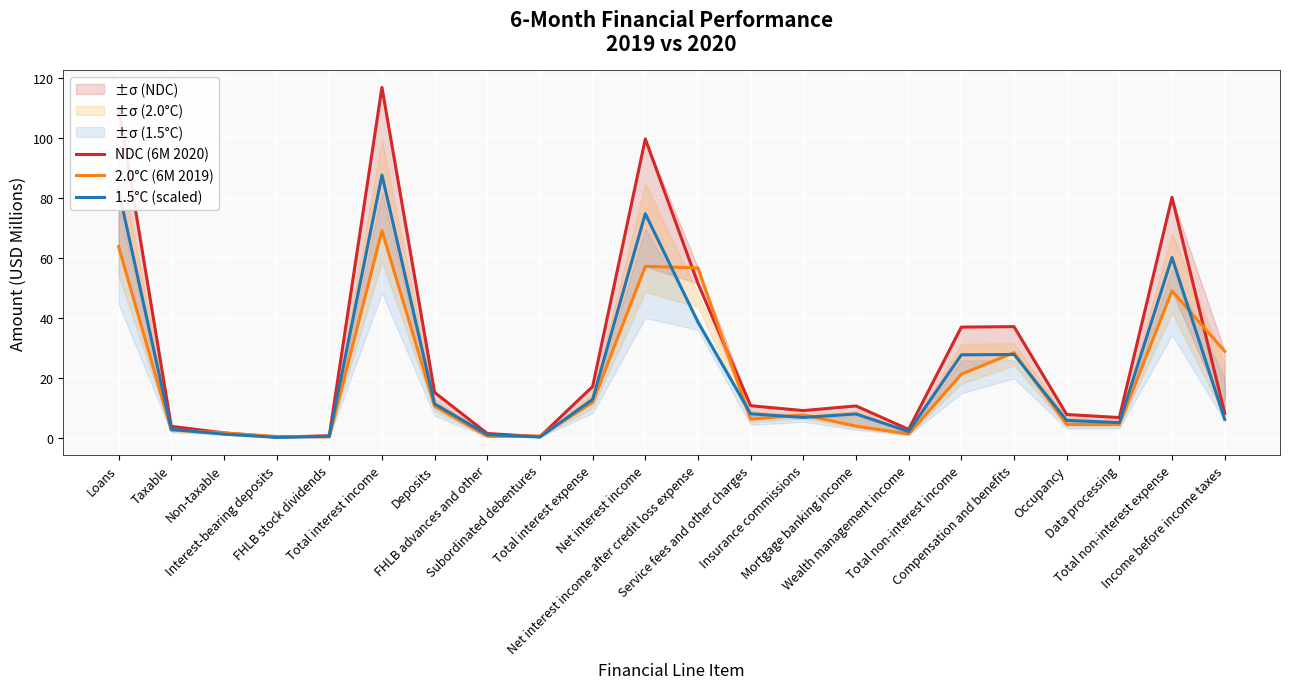

Which label corresponds to the smallest value in the chart?

Interest-bearing deposits